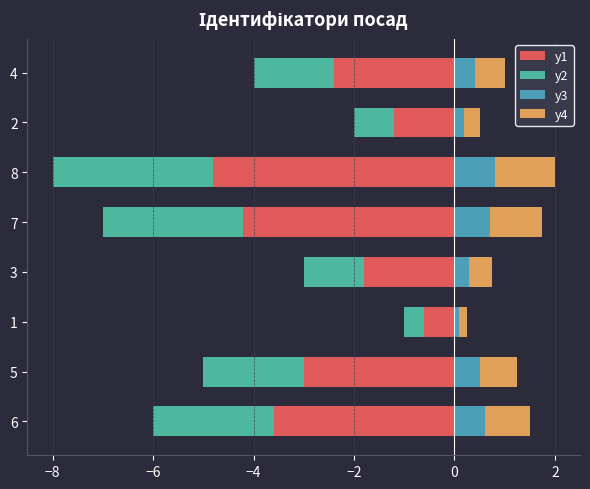

What is the sum of the y2 values at 7 and 5?

-4.8